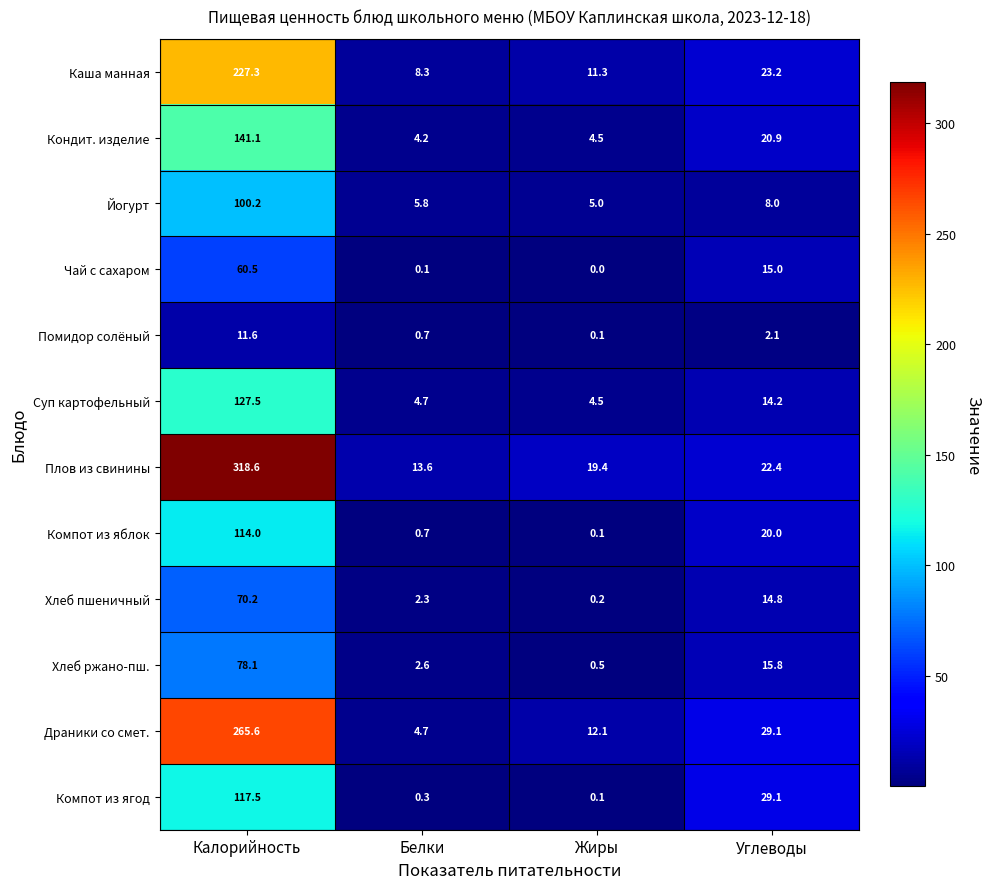

How many series are shown in this chart?

12